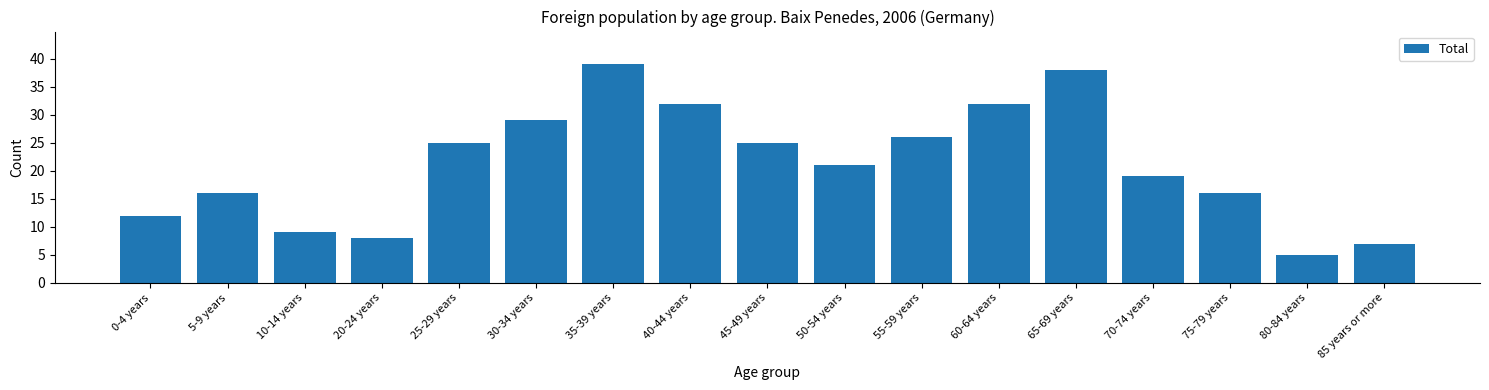

Reading right to left, transcribe all the data shown in this chart.

7	5	16	19	38	32	26	21	25	32	39	29	25	8	9	16	12